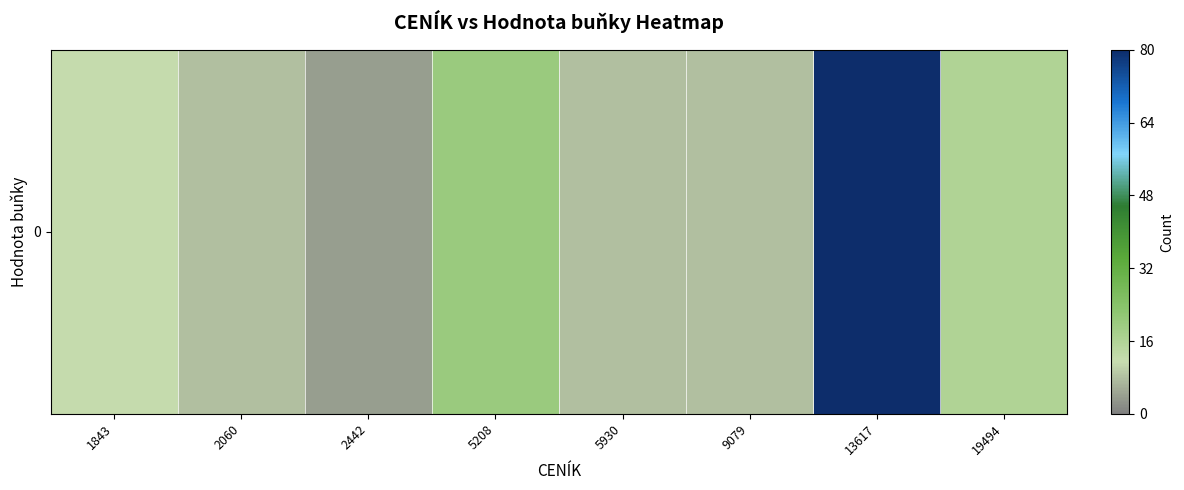

Reading left to right, what are all the values shown in this chart?

1843=12	2060=8	2442=4	5208=20	5930=8	9079=8	13617=80	19494=16